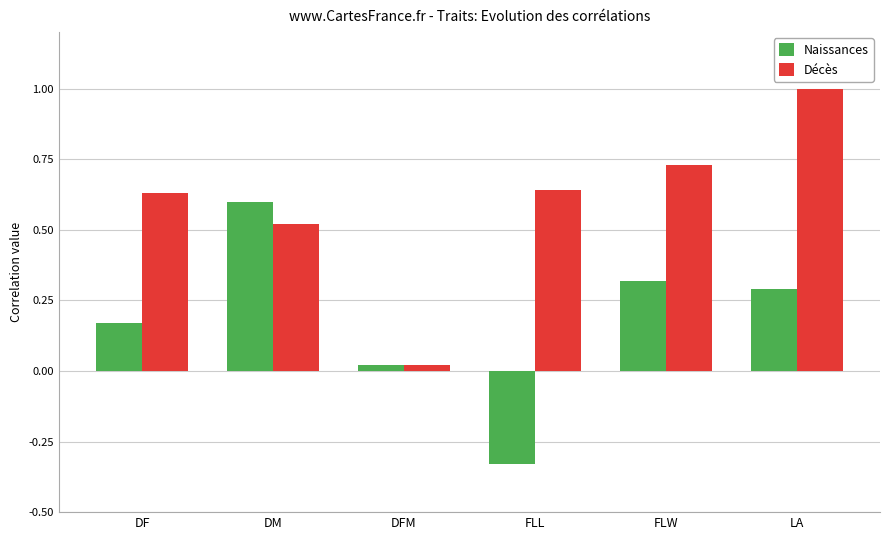

Count the number of data series in this chart.

2